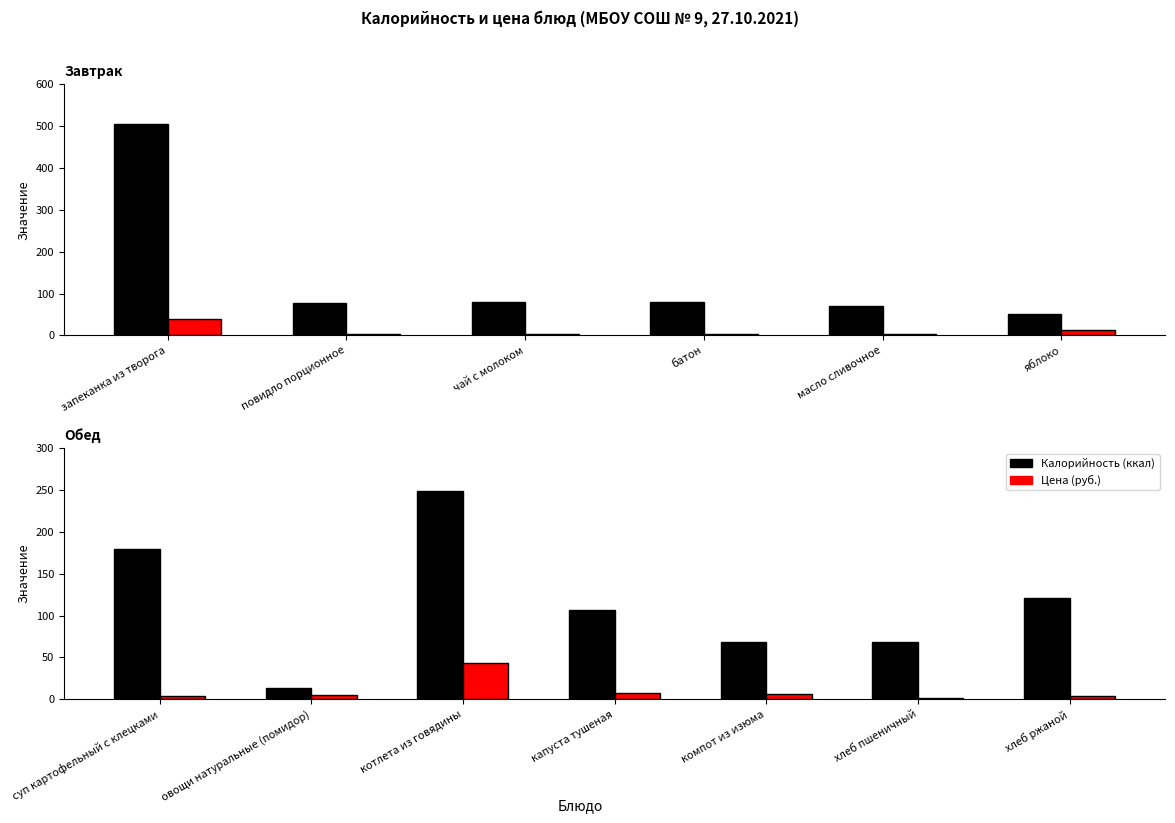

Which series changed the most between капуста тушеная and хлеб пшеничный?

Калорийность (ккал)